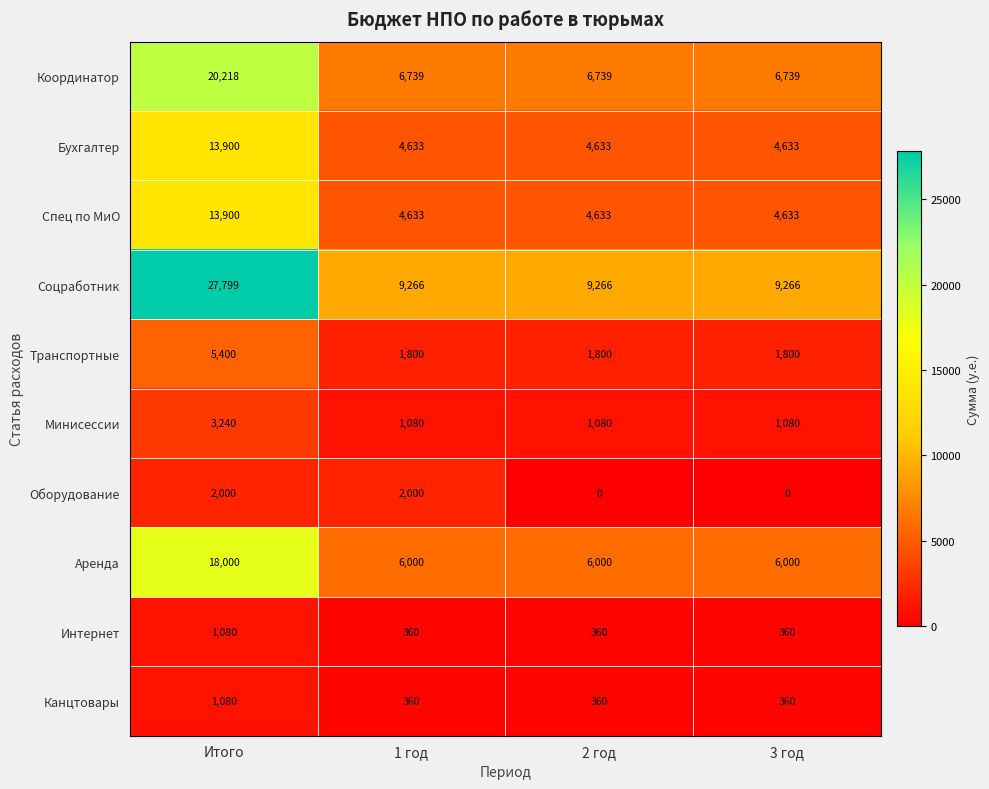

Is it true that Спец по МиО equals 24836 at Итого?

False